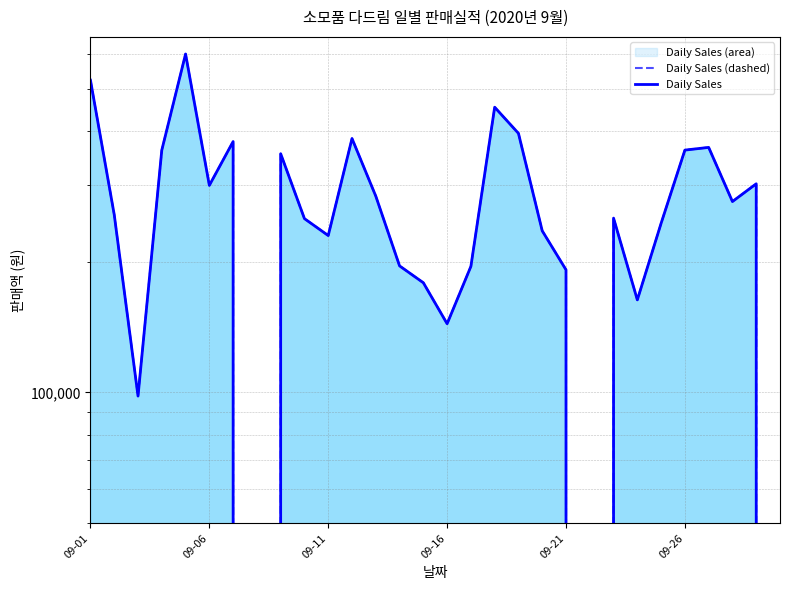

Rank the series at 09-11 from lowest to highest value.

Daily Sales (dashed), Daily Sales